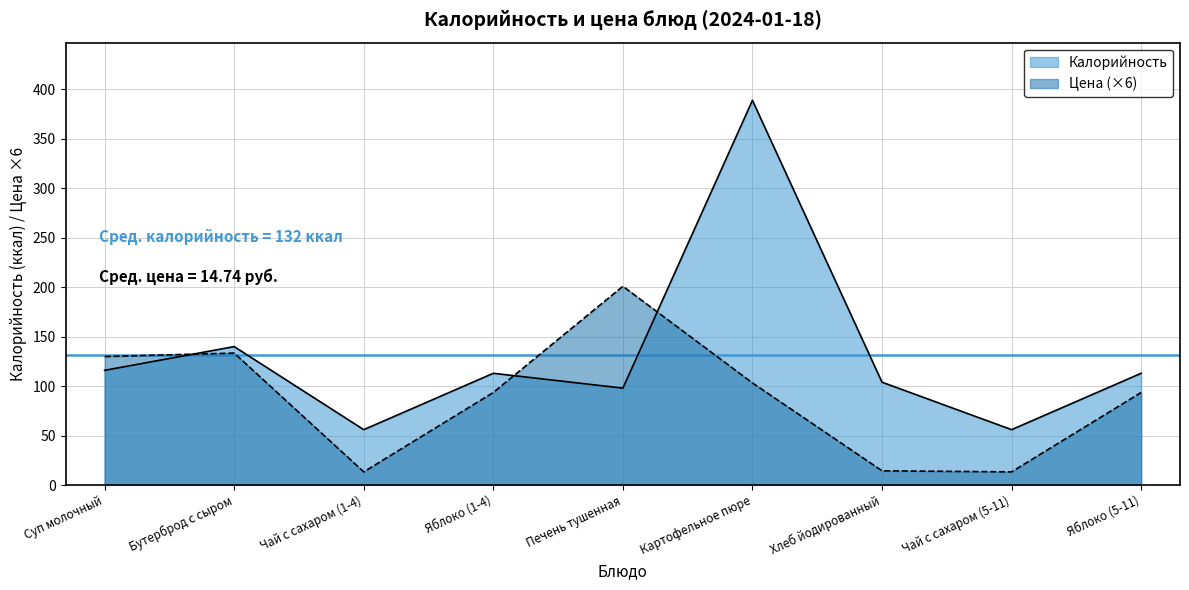

True or false: Калорийность has more than 0 interior local peaks.

True